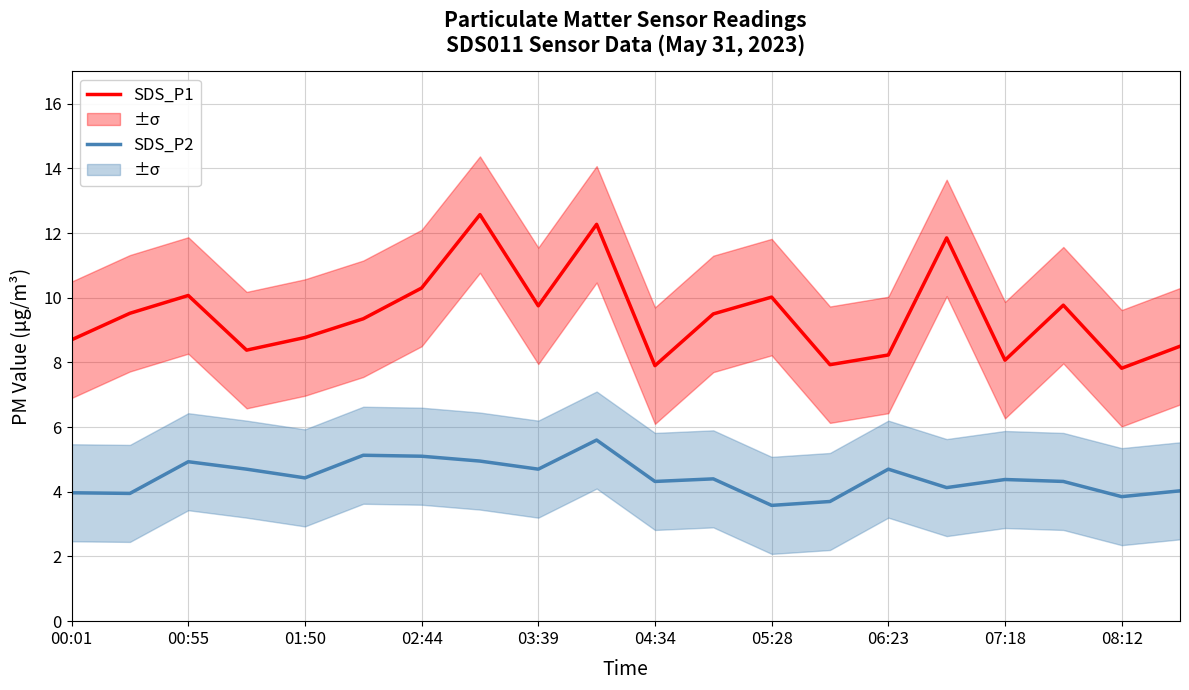

What is the sum of all SDS_P2 values?

88.9